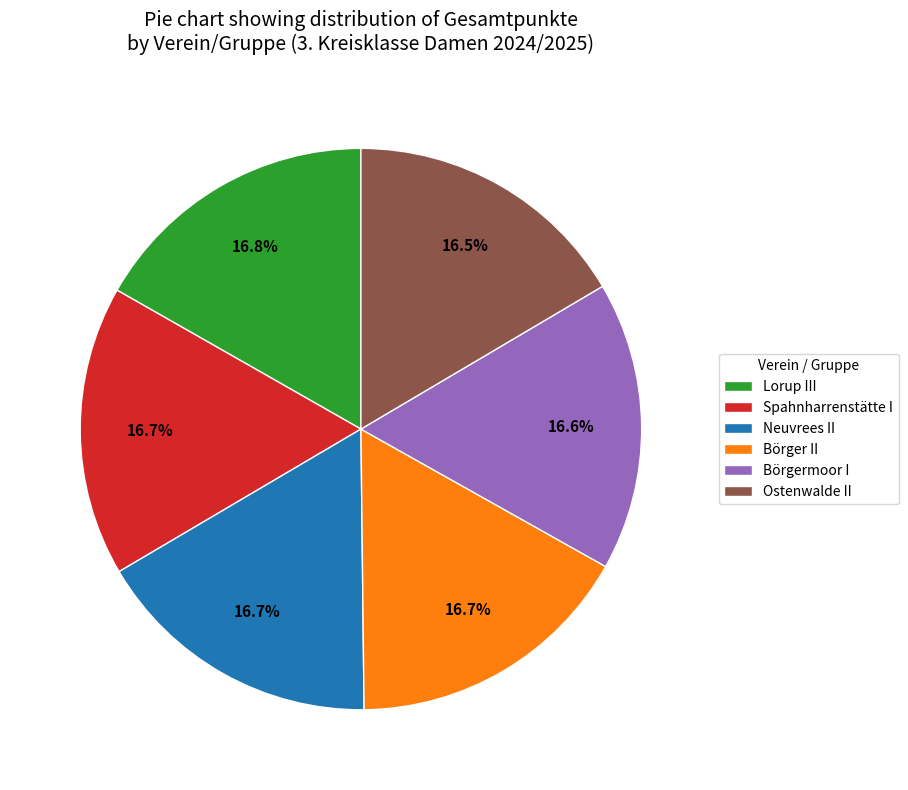

What portion of the pie excludes Börgermoor I?

83.4%